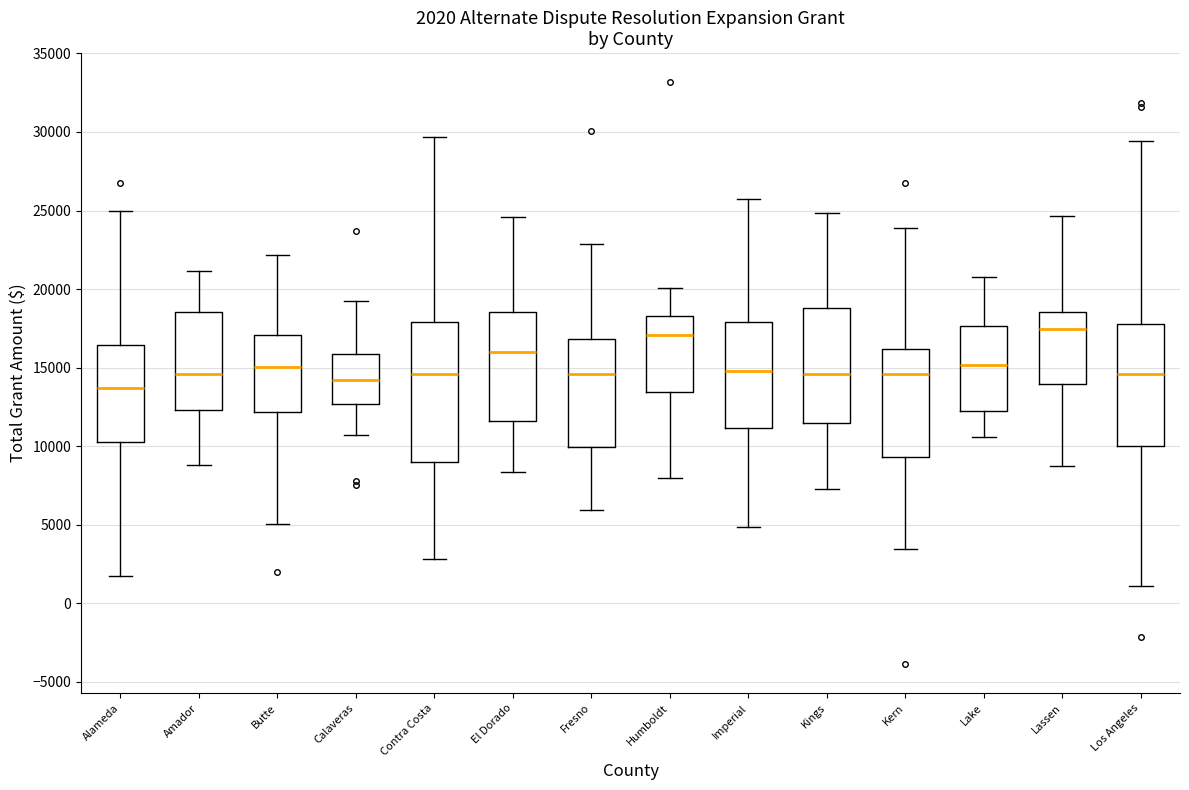

Which box has the lowest median line?

Alameda